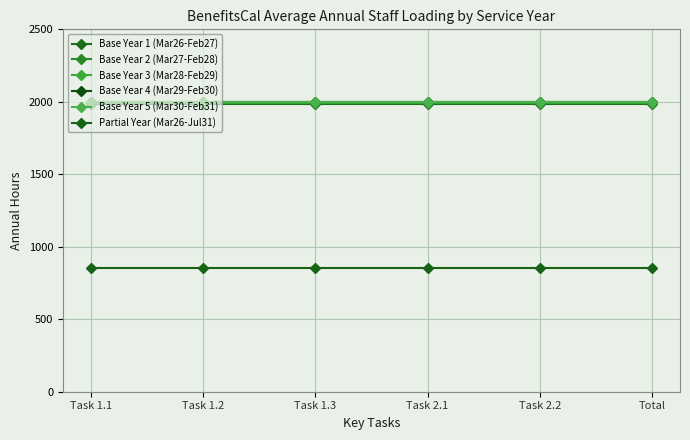

Which category has the lowest value in the Base Year 2 (Mar27-Feb28) series?

Task 1.1